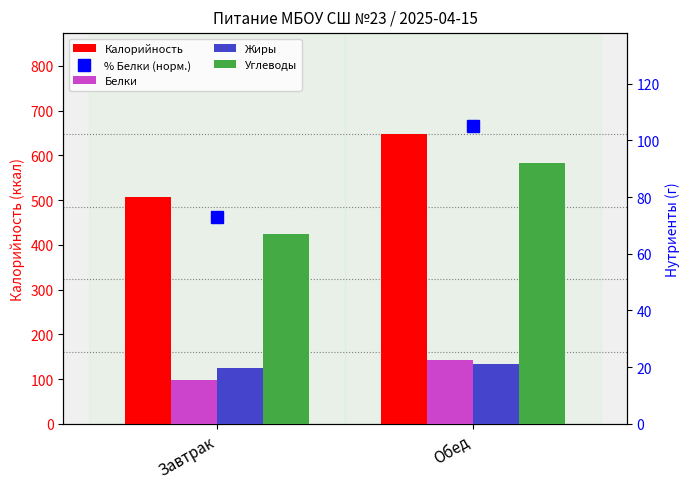

Are the bars grouped side by side (vs. stacked)?

Yes